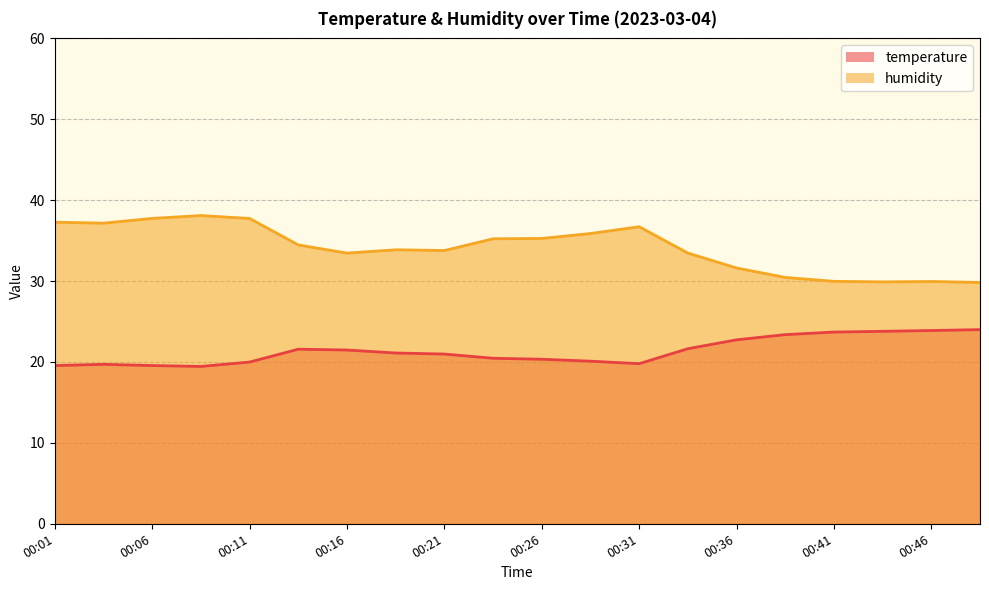

True or false: humidity and temperature intersect in this chart.

False